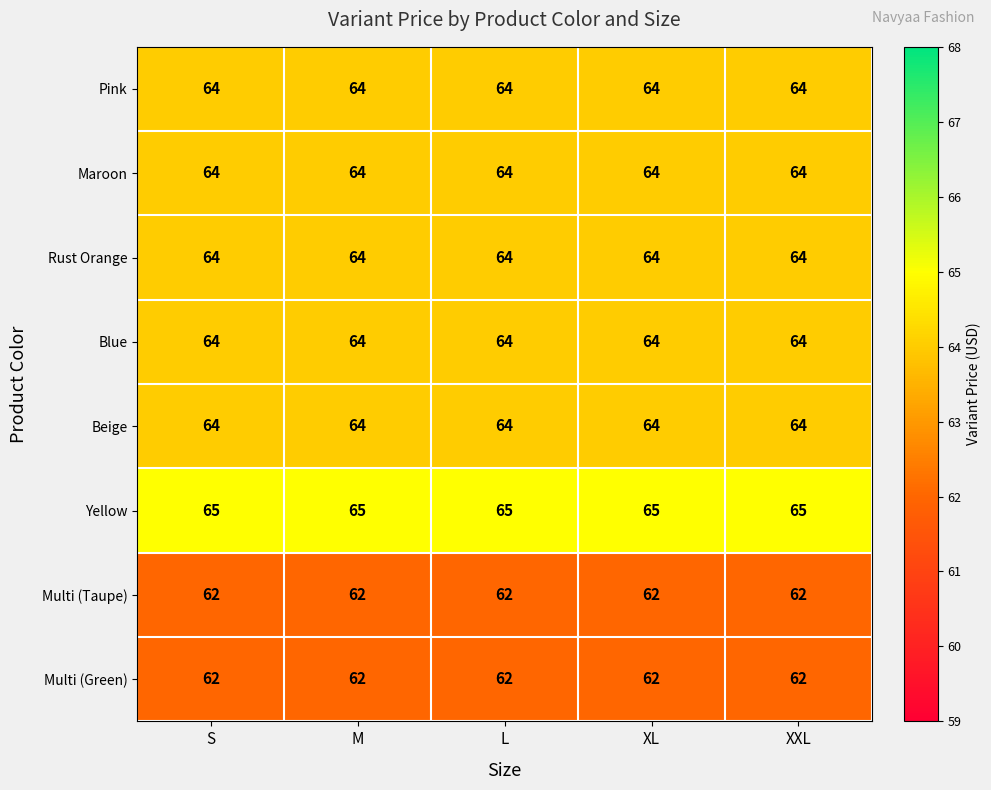

What is the difference between the highest and lowest values at XL?

3